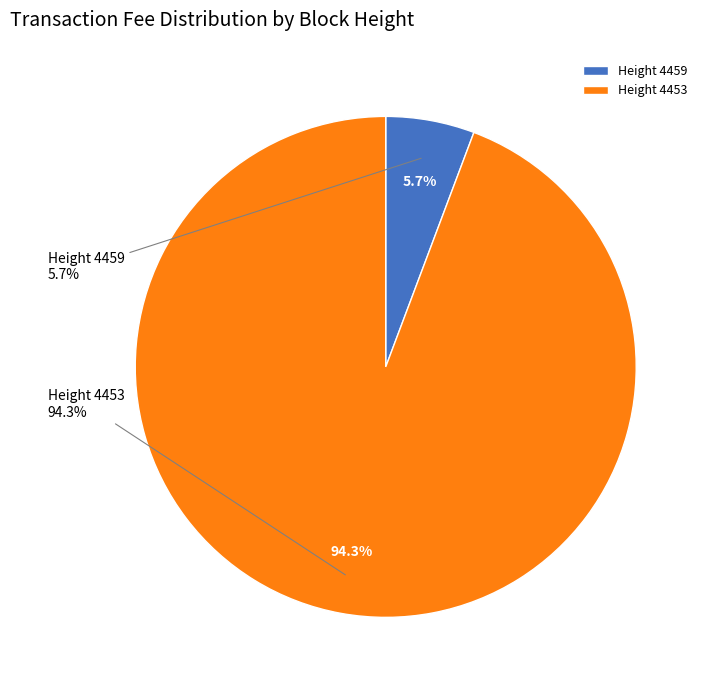

Is the sum of 4459 and 4453 greater than half?

Yes